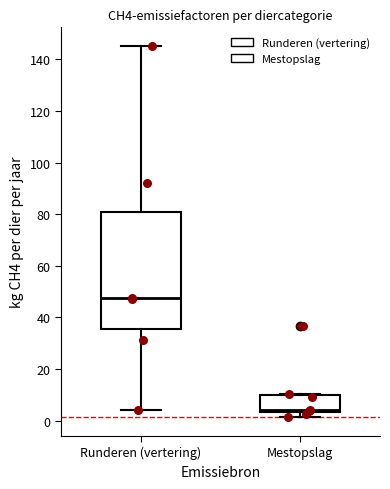

Reading left to right, transcribe this box plot: for each box, give where its median line is, the range the box spans, and where its two whiskers end, as read against the y-axis. The values are not printed on the chart, so give them approximately, as read against the axis.

Runderen (vertering): median 48, box 36 to 80, whiskers 4 to 146
Mestopslag: median 4 (just above the box's lower edge), box 4 to 10, whiskers 2 to 10